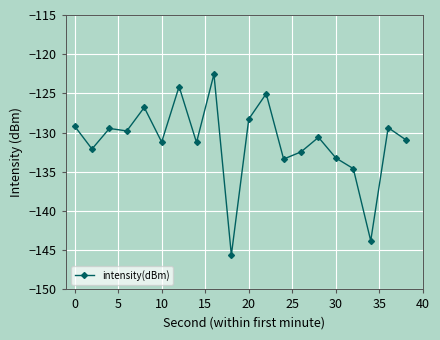

What is the value of the 11th point from the left?

-128.3